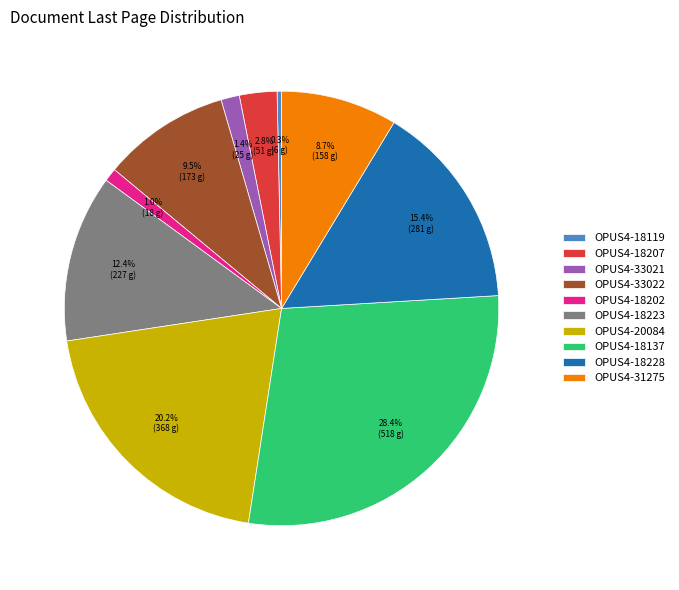

What is the ratio of the value at OPUS4-18228 to the value at OPUS4-18223?

1.2